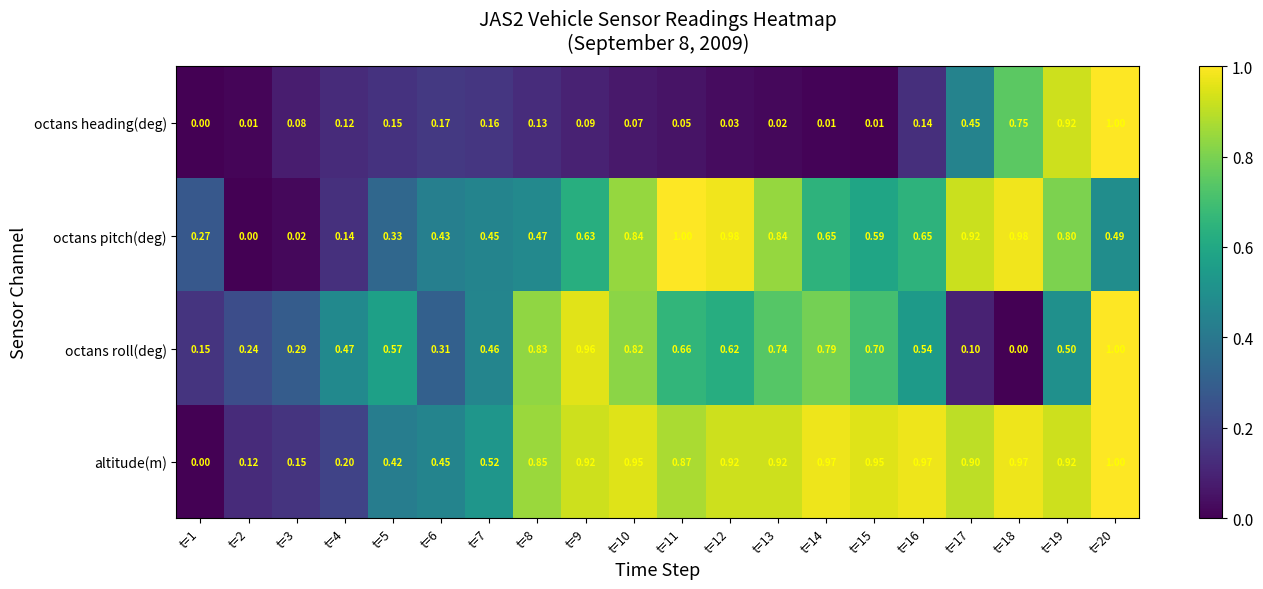

Which series changed the most between t=2 and t=6?

octans pitch(deg)